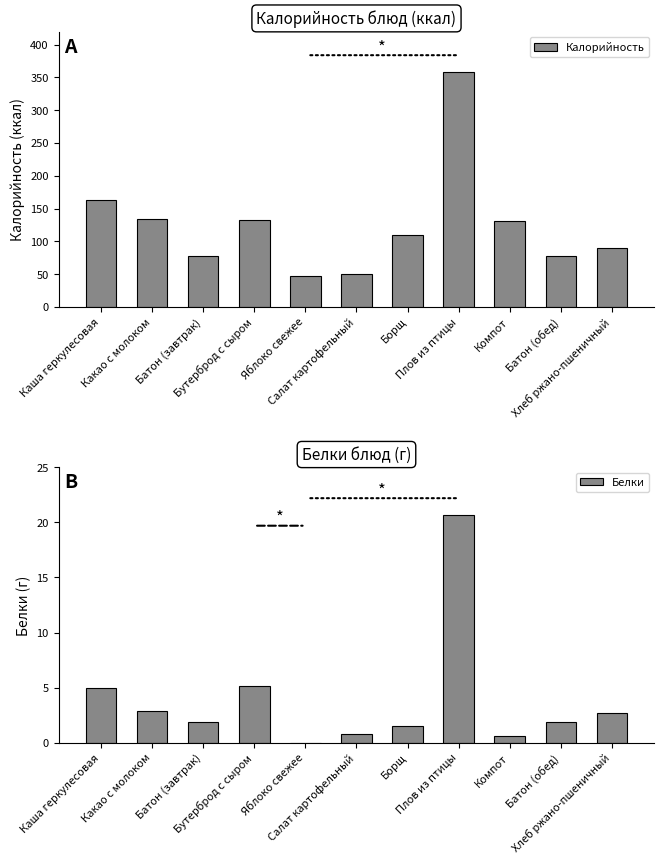

Read the Белки value at Каша геркулесовая.

5.0